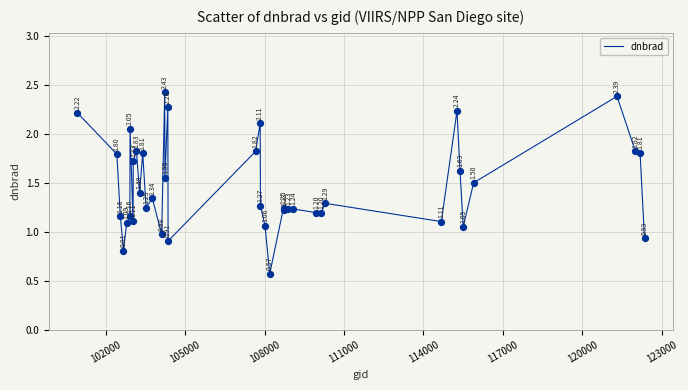

What is the difference between the maximum and minimum values?

1.9